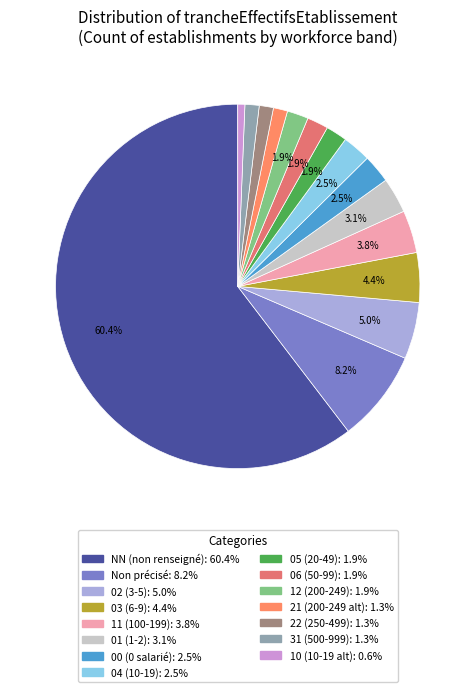

How many segments does this pie chart have?

15